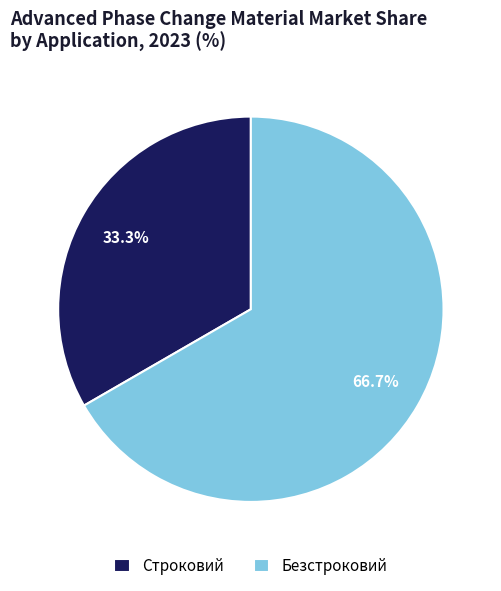

Is the sum of Строковий and Безстроковий greater than half?

Yes